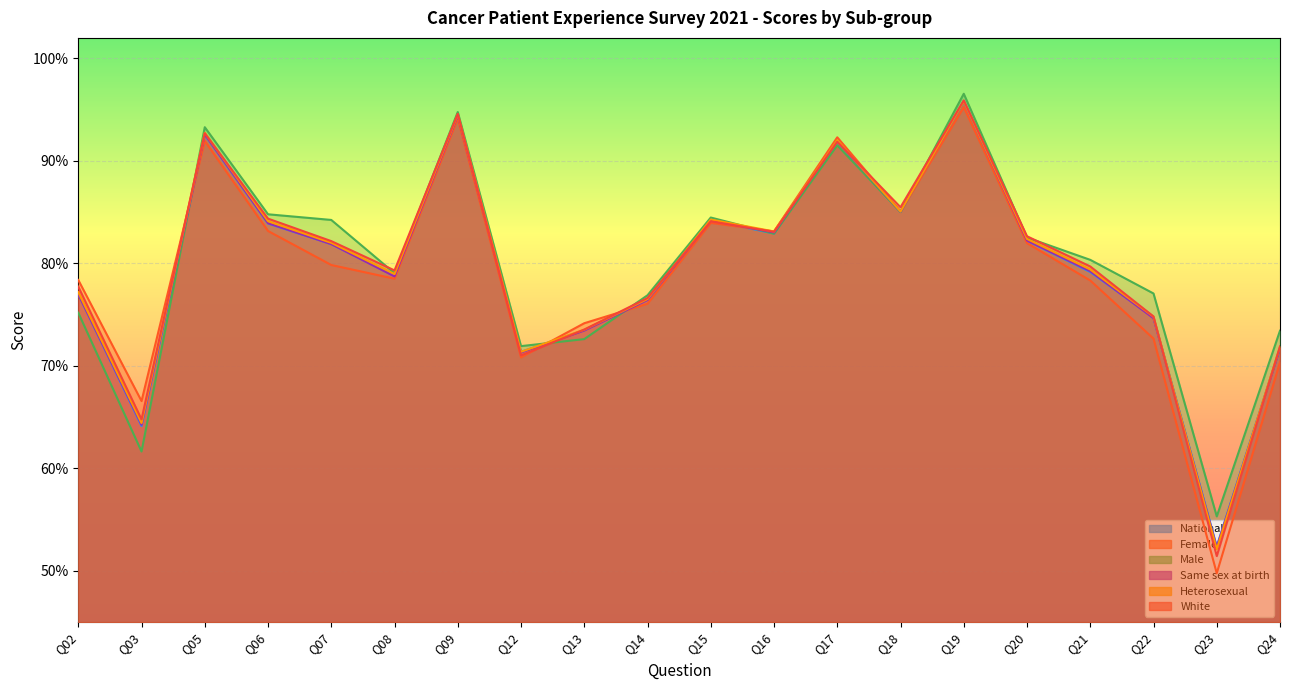

Which label corresponds to the smallest value in the chart?

Q23